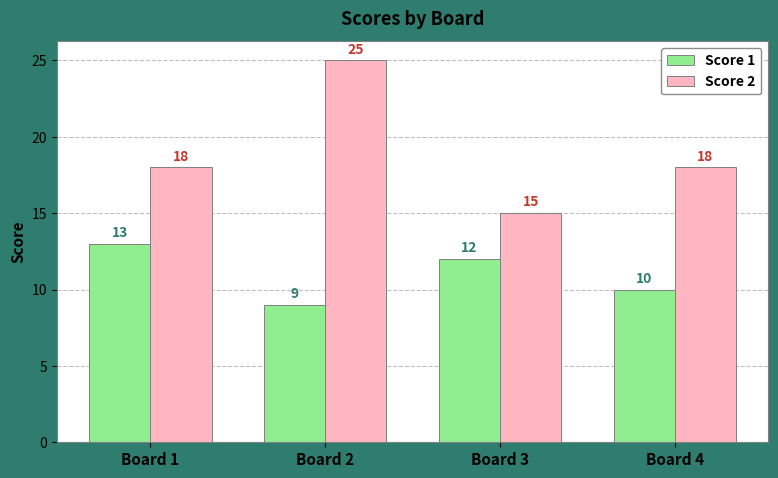

What is the difference between the Score 2 values at Board 1 and Board 3?

3